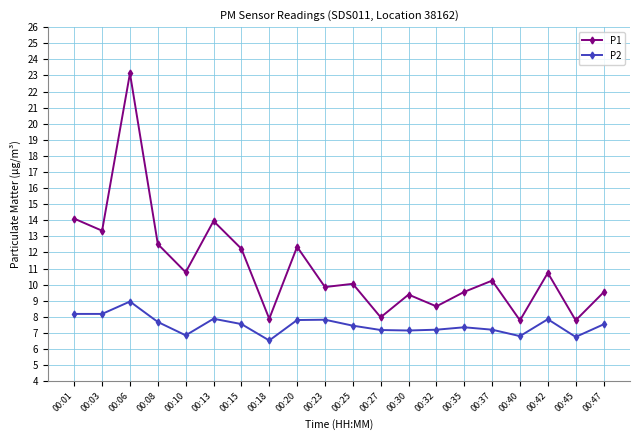

How many distinct data groups are displayed?

2